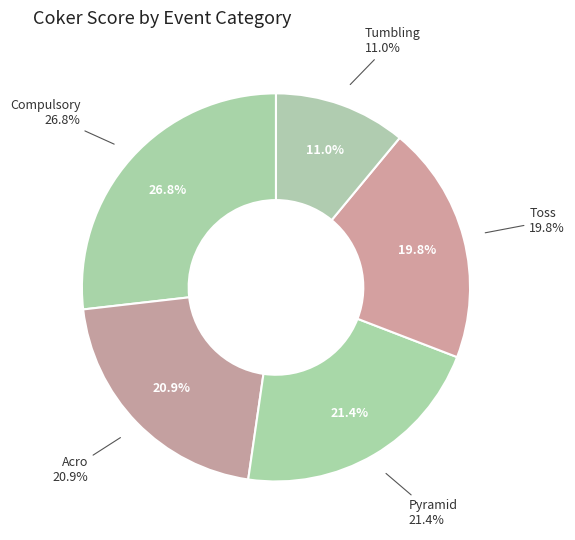

True or false: Tumbling accounts for 1% of the total.

False